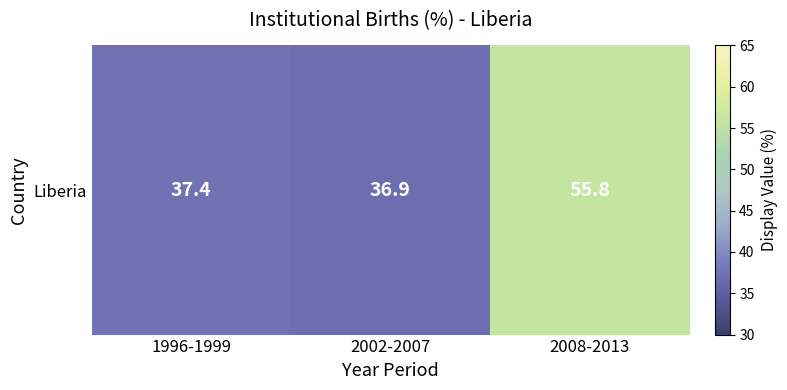

Where is the data nearest to the value 46?

1996-1999